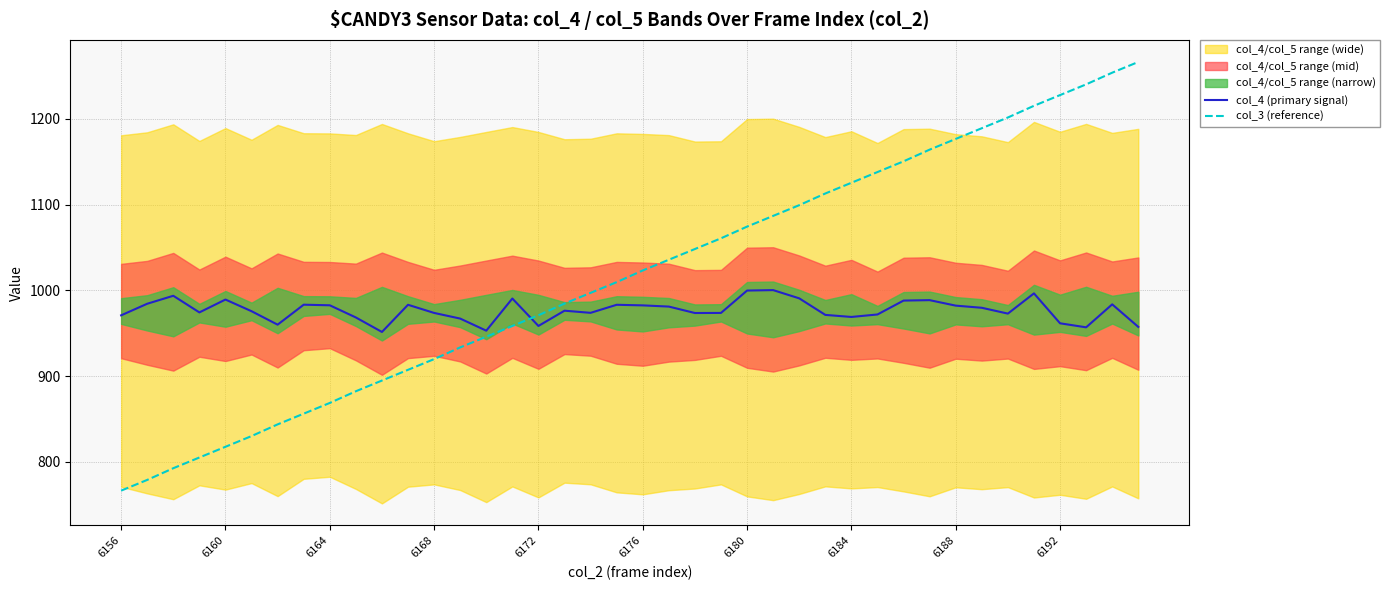

What is the lowest value of the col_4 (primary signal) series?

951.5